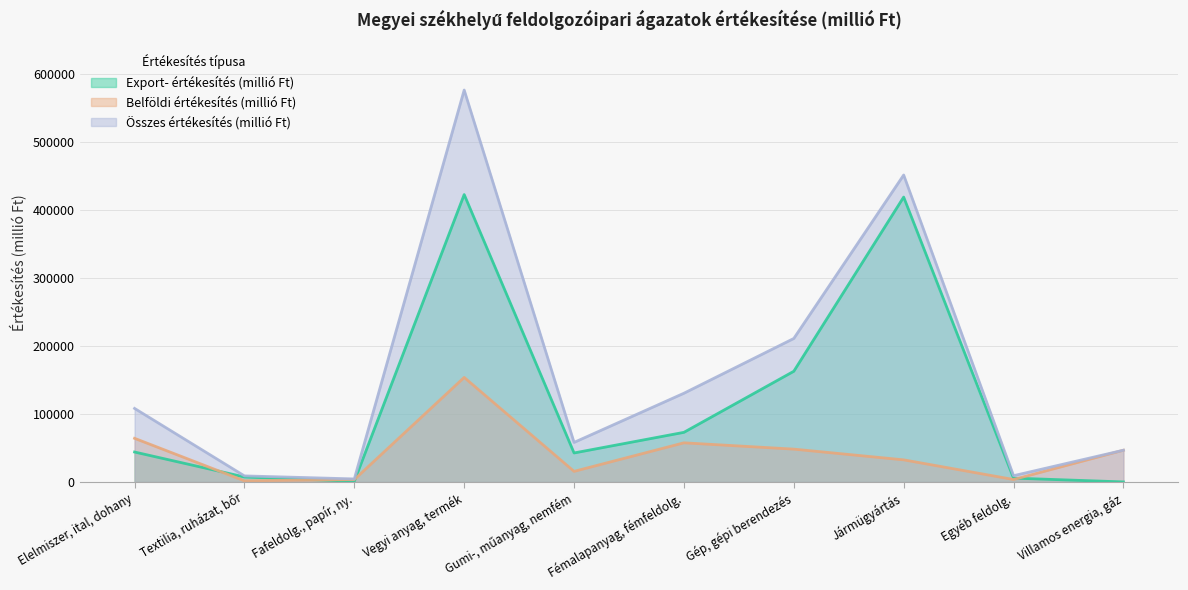

Rank the series by their maximum value, from lowest to highest.

Belföldi értékesítés (millió Ft), Export- értékesítés (millió Ft), Összes értékesítés (millió Ft)